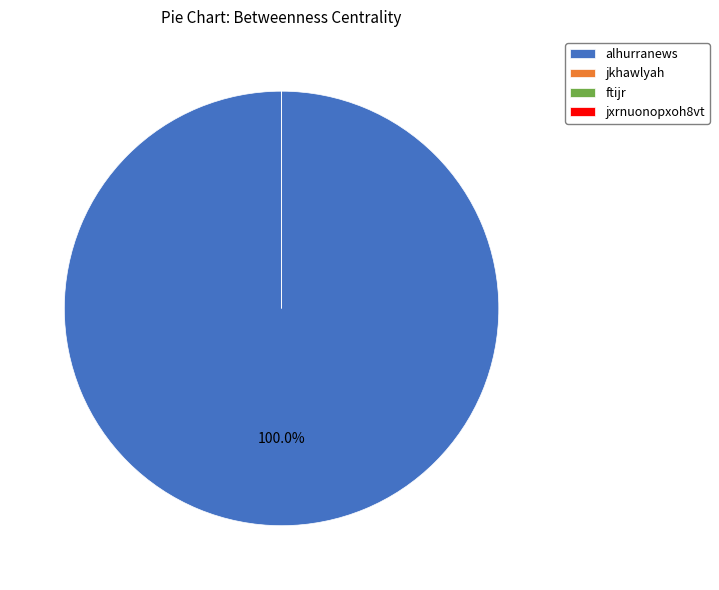

Which has a higher value, jkhawlyah or ftijr?

jkhawlyah